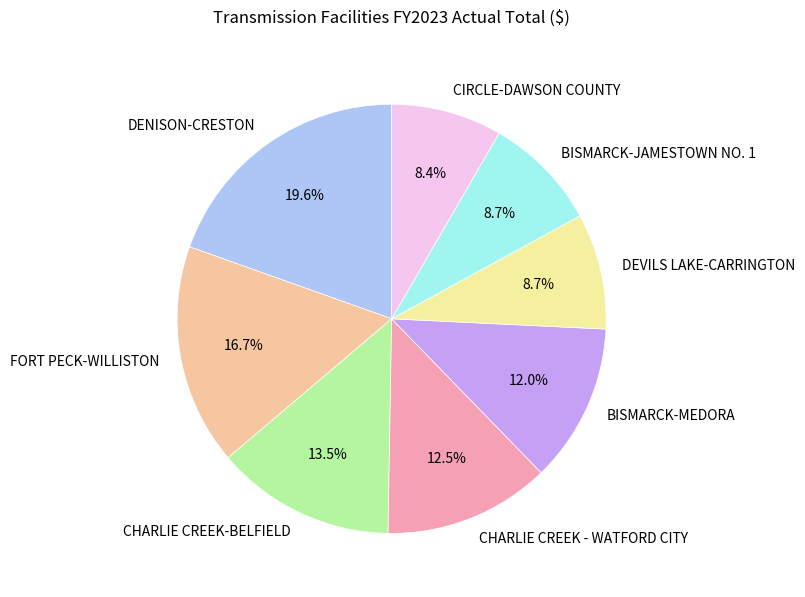

Approximately how many times larger is the value at DENISON-CRESTON compared to CIRCLE-DAWSON COUNTY?

2.3